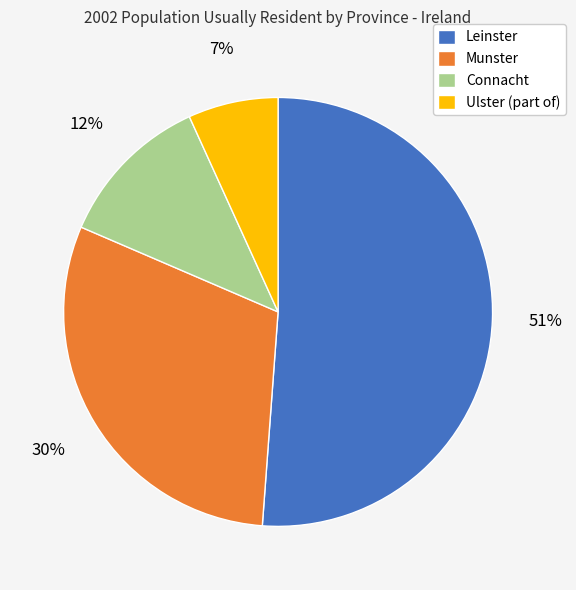

Between Munster and Leinster, which is larger?

Leinster